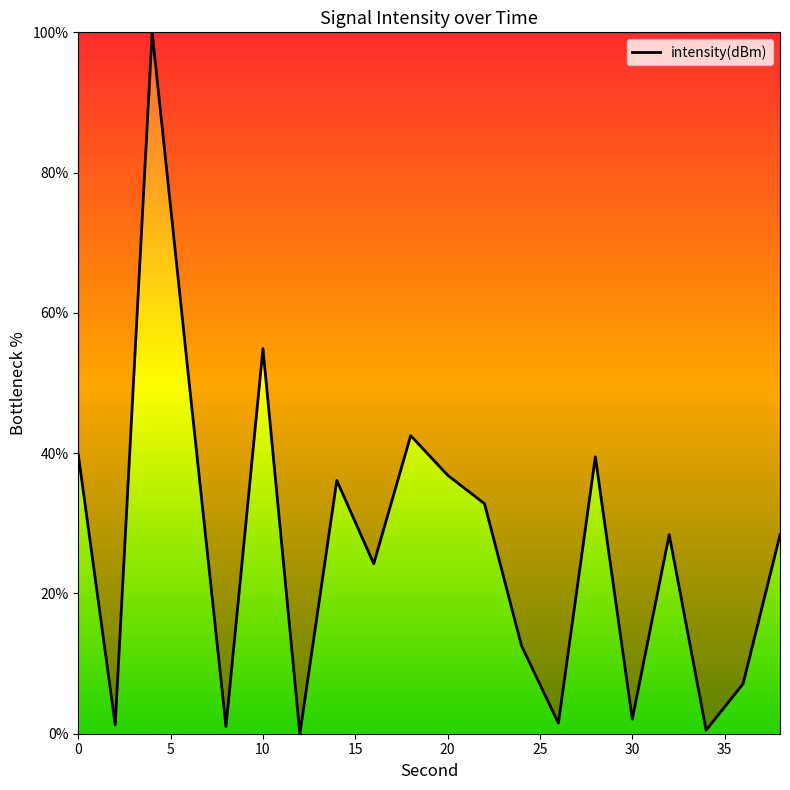

What is the difference between the maximum and minimum values?

100.0